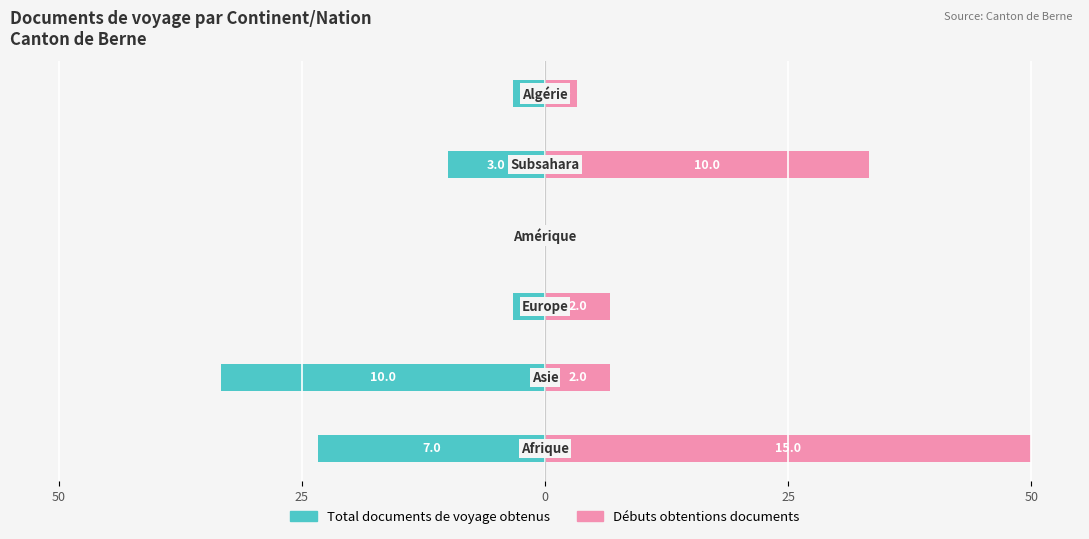

At how many categories does at least one series exceed 24?

2